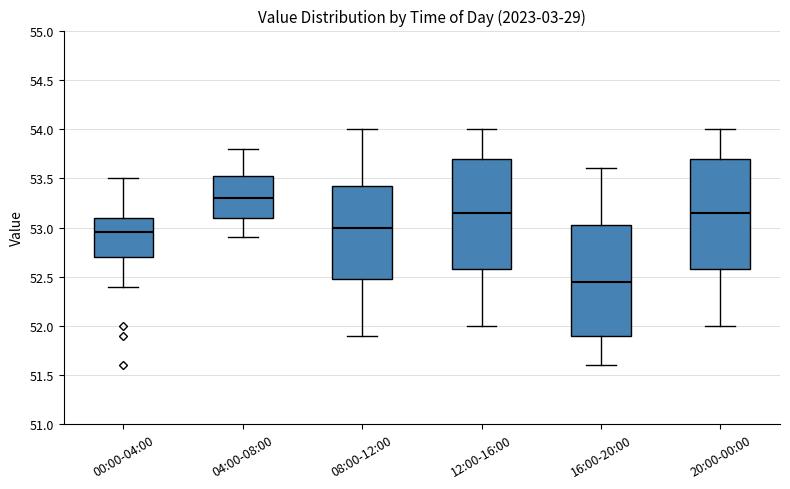

Reading left to right, transcribe this box plot: for each box, give where its median line is, the range the box spans, and where its two whiskers end, as read against the y-axis. The values are not printed on the chart, so give them approximately, as read against the axis.

00:00-04:00: median 52.95, box 52.70 to 53.10, whiskers 52.40 to 53.50
04:00-08:00: median 53.30, box 53.10 to 53.55, whiskers 52.90 to 53.80
08:00-12:00: median 53.00, box 52.50 to 53.45, whiskers 51.90 to 54.00
12:00-16:00: median 53.15, box 52.60 to 53.70, whiskers 52.00 to 54.00
16:00-20:00: median 52.45, box 51.90 to 53.05, whiskers 51.60 to 53.60
20:00-00:00: median 53.15, box 52.60 to 53.70, whiskers 52.00 to 54.00